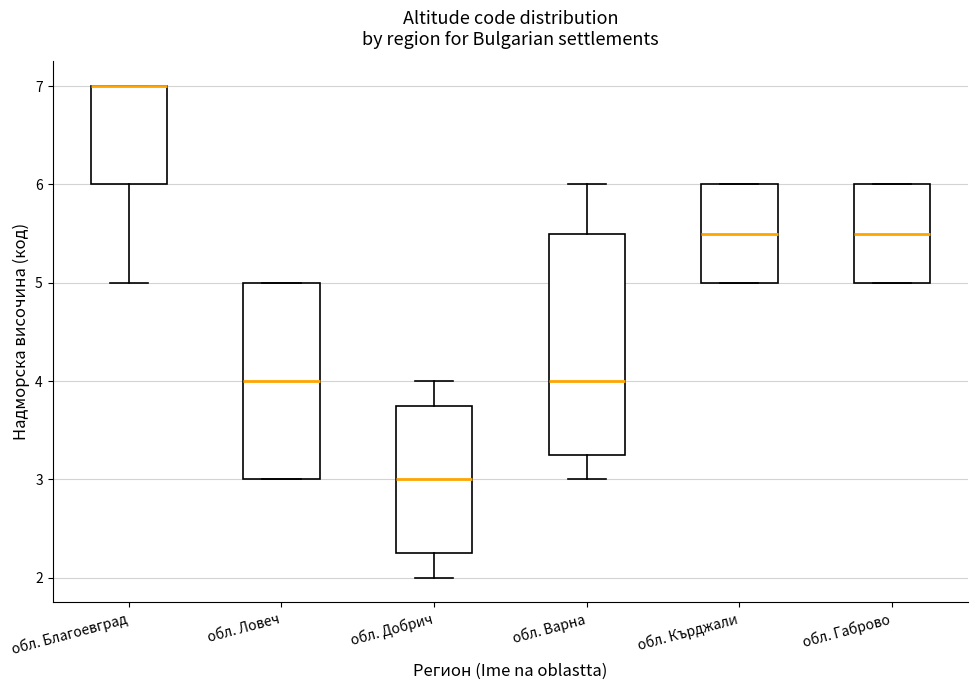

Where does the median line of the box for обл. Варна sit on the y-axis? The values are not printed on the chart, so give them approximately, as read against the axis.

4.0